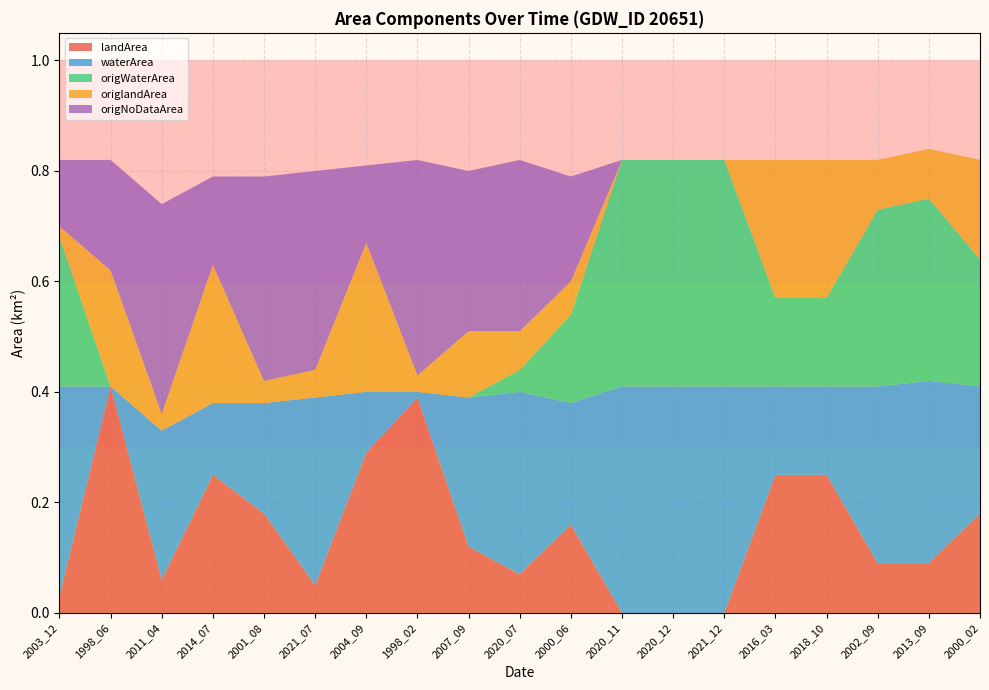

Reading left to right, extract all data points from this chart.

landArea: 2003_12=0.0	1998_06=0.4	2011_04=0.1	2014_07=0.2	2001_08=0.2	2021_07=0.1	2004_09=0.3	1998_02=0.4	2007_09=0.1	2020_07=0.1	2000_06=0.2	2020_11=0.0	2020_12=0.0	2021_12=0.0	2016_03=0.2	2018_10=0.2	2002_09=0.1	2013_09=0.1	2000_02=0.2
waterArea: 2003_12=0.4	1998_06=0.0	2011_04=0.3	2014_07=0.1	2001_08=0.2	2021_07=0.3	2004_09=0.1	1998_02=0.0	2007_09=0.3	2020_07=0.3	2000_06=0.2	2020_11=0.4	2020_12=0.4	2021_12=0.4	2016_03=0.2	2018_10=0.2	2002_09=0.3	2013_09=0.3	2000_02=0.2
origWaterArea: 2003_12=0.3	1998_06=0.0	2011_04=0.0	2014_07=0.0	2001_08=0.0	2021_07=0.0	2004_09=0.0	1998_02=0.0	2007_09=0.0	2020_07=0.0	2000_06=0.2	2020_11=0.4	2020_12=0.4	2021_12=0.4	2016_03=0.2	2018_10=0.2	2002_09=0.3	2013_09=0.3	2000_02=0.2
origlandArea: 2003_12=0.0	1998_06=0.2	2011_04=0.0	2014_07=0.2	2001_08=0.0	2021_07=0.1	2004_09=0.3	1998_02=0.0	2007_09=0.1	2020_07=0.1	2000_06=0.1	2020_11=0.0	2020_12=0.0	2021_12=0.0	2016_03=0.2	2018_10=0.2	2002_09=0.1	2013_09=0.1	2000_02=0.2
origNoDataArea: 2003_12=0.1	1998_06=0.2	2011_04=0.4	2014_07=0.2	2001_08=0.4	2021_07=0.4	2004_09=0.1	1998_02=0.4	2007_09=0.3	2020_07=0.3	2000_06=0.2	2020_11=0.0	2020_12=0.0	2021_12=0.0	2016_03=0.0	2018_10=0.0	2002_09=0.0	2013_09=0.0	2000_02=0.0